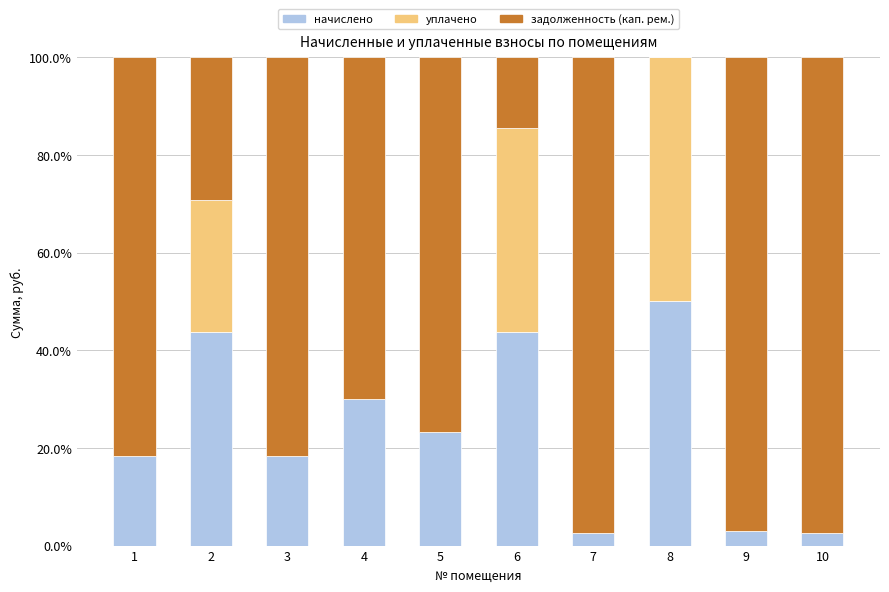

At which label is начислено closest to 26?

5